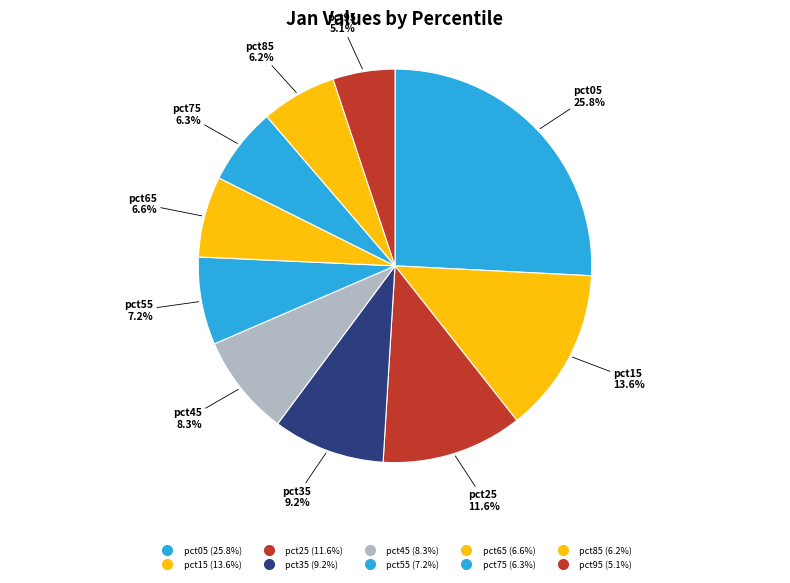

Count the number of slices in the pie.

10